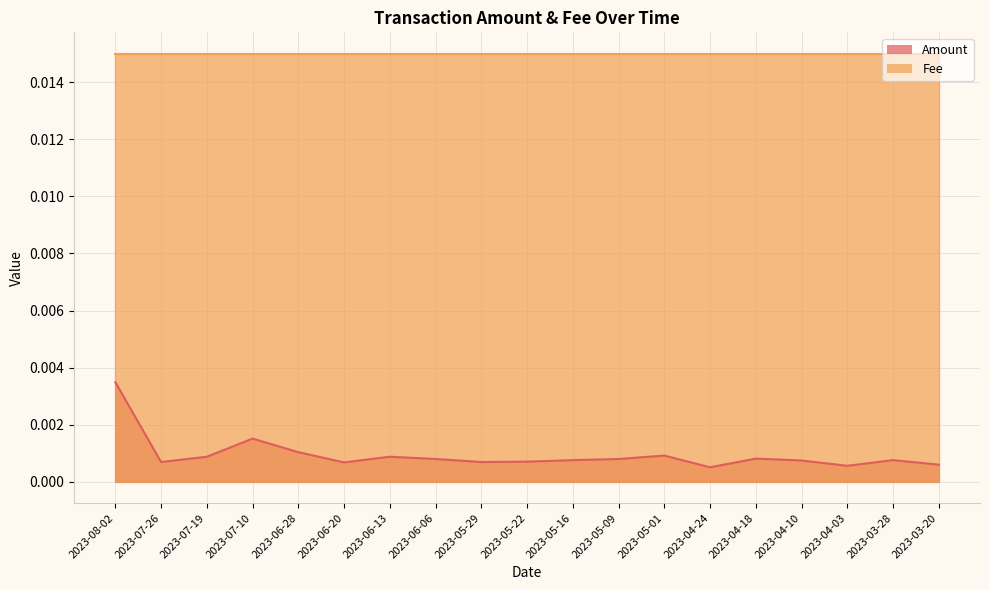

Rank the categories by value from lowest to highest.

2023-04-24, 2023-04-03, 2023-03-20, 2023-06-20, 2023-07-26, 2023-05-29, 2023-05-22, 2023-04-10, 2023-05-16, 2023-03-28, 2023-05-09, 2023-06-06, 2023-04-18, 2023-07-19, 2023-06-13, 2023-05-01, 2023-06-28, 2023-07-10, 2023-08-02